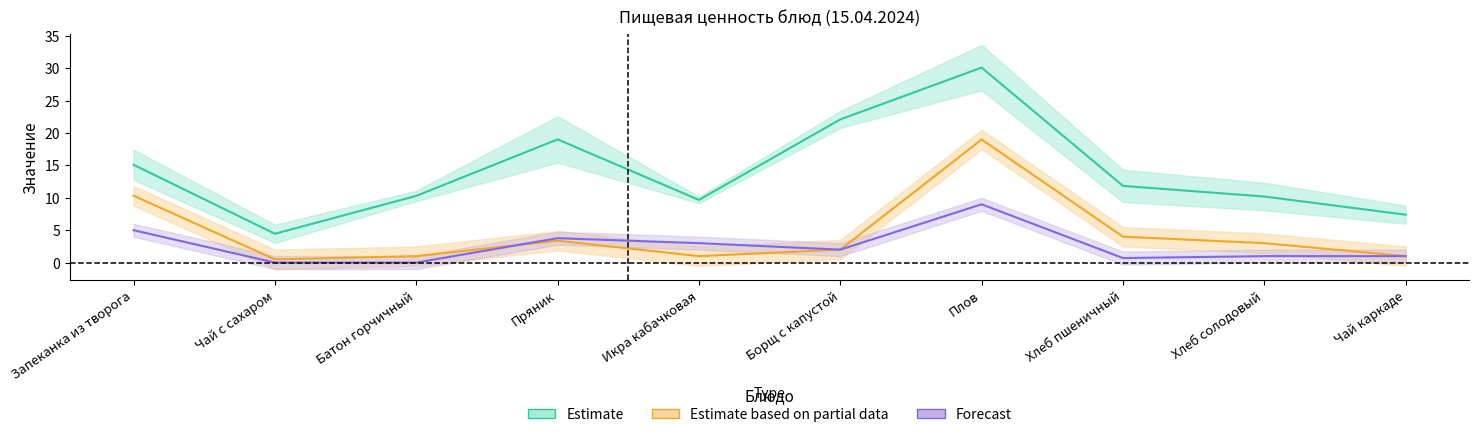

Reading left to right, list all the values displayed in this chart.

Калорийность: Запеканка из творога=15.1	Чай с сахаром=4.5	Батон горчичный=10.3	Пряник=19.0	Икра кабачковая=9.7	Борщ с капустой=22.1	Плов=30.1	Хлеб пшеничный=11.8	Хлеб солодовый=10.2	Чай каркаде=7.4
Белки: Запеканка из творога=10.3	Чай с сахаром=0.5	Батон горчичный=1.0	Пряник=3.4	Икра кабачковая=1.0	Борщ с капустой=2.0	Плов=19.0	Хлеб пшеничный=4.0	Хлеб солодовый=3.0	Чай каркаде=1.0
Жиры: Запеканка из творога=5.0	Чай с сахаром=0.0	Батон горчичный=0.0	Пряник=3.8	Икра кабачковая=3.0	Борщ с капустой=2.0	Плов=9.0	Хлеб пшеничный=0.7	Хлеб солодовый=1.0	Чай каркаде=1.0